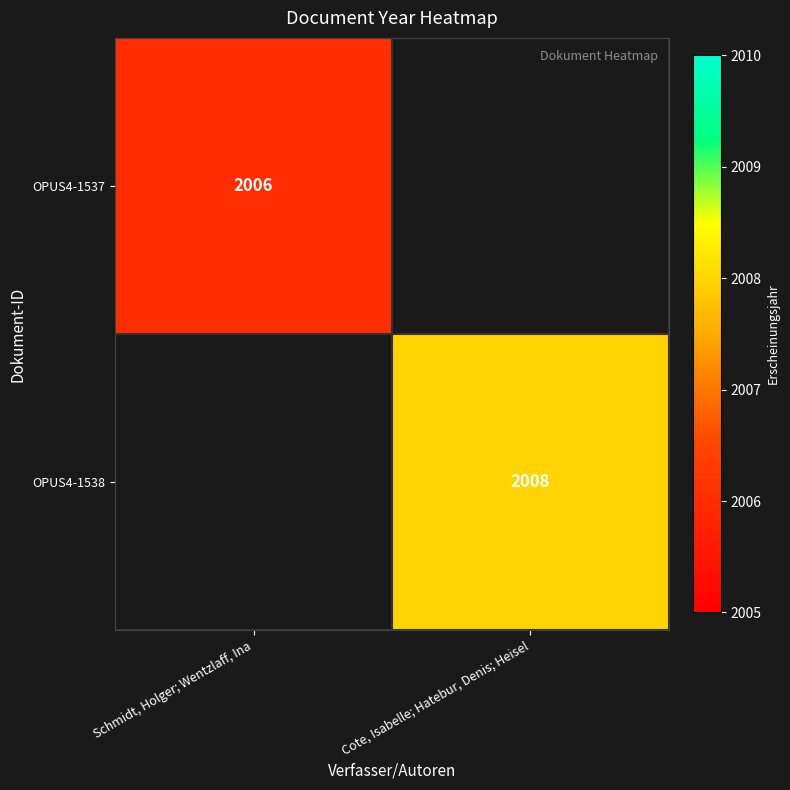

True or false: OPUS4-1538 has a value of 2008 at Cote, Isabelle; Hatebur, Denis; Heisel.

True